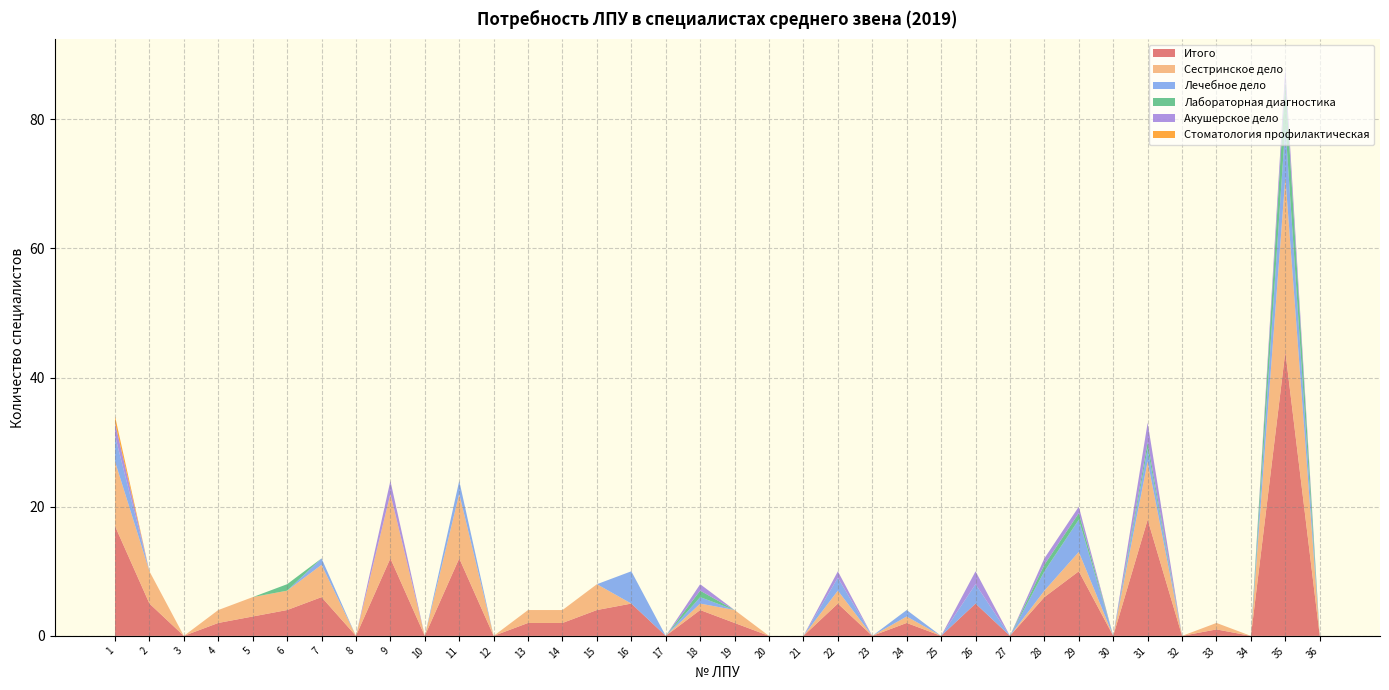

Reading right to left, what are all the values shown in this chart?

Итого: 0	44	0	1	0	18	0	10	6	0	5	0	2	0	5	0	0	2	4	0	5	4	2	2	0	12	0	12	0	6	4	3	2	0	5	17
Сестринское дело: 0	27	0	1	0	9	0	3	1	0	0	0	1	0	2	0	0	2	1	0	0	4	2	2	0	10	0	10	0	5	3	3	2	0	5	10
Лечебное дело: 0	8	0	0	0	2	0	5	3	0	3	0	1	0	2	0	0	0	1	0	5	0	0	0	0	2	0	0	0	1	0	0	0	0	0	4
Лабораторная диагностика: 0	7	0	0	0	1	0	1	1	0	0	0	0	0	0	0	0	0	1	0	0	0	0	0	0	0	0	0	0	0	1	0	0	0	0	0
Акушерское дело: 0	2	0	0	0	3	0	1	1	0	2	0	0	0	1	0	0	0	1	0	0	0	0	0	0	0	0	2	0	0	0	0	0	0	0	2
Стоматология профилактическая: 0	0	0	0	0	0	0	0	0	0	0	0	0	0	0	0	0	0	0	0	0	0	0	0	0	0	0	0	0	0	0	0	0	0	0	1